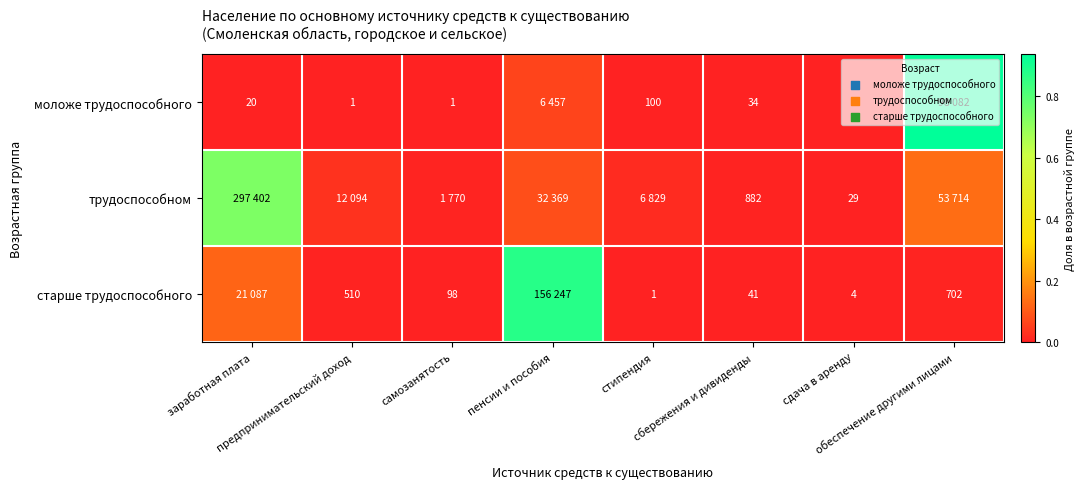

How many series are shown in this chart?

3